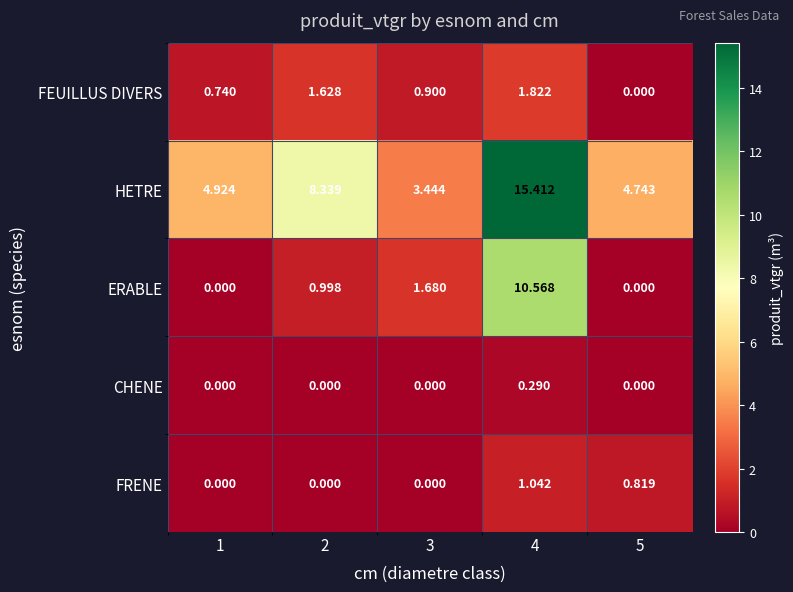

Which series has the largest range (max minus min)?

HETRE